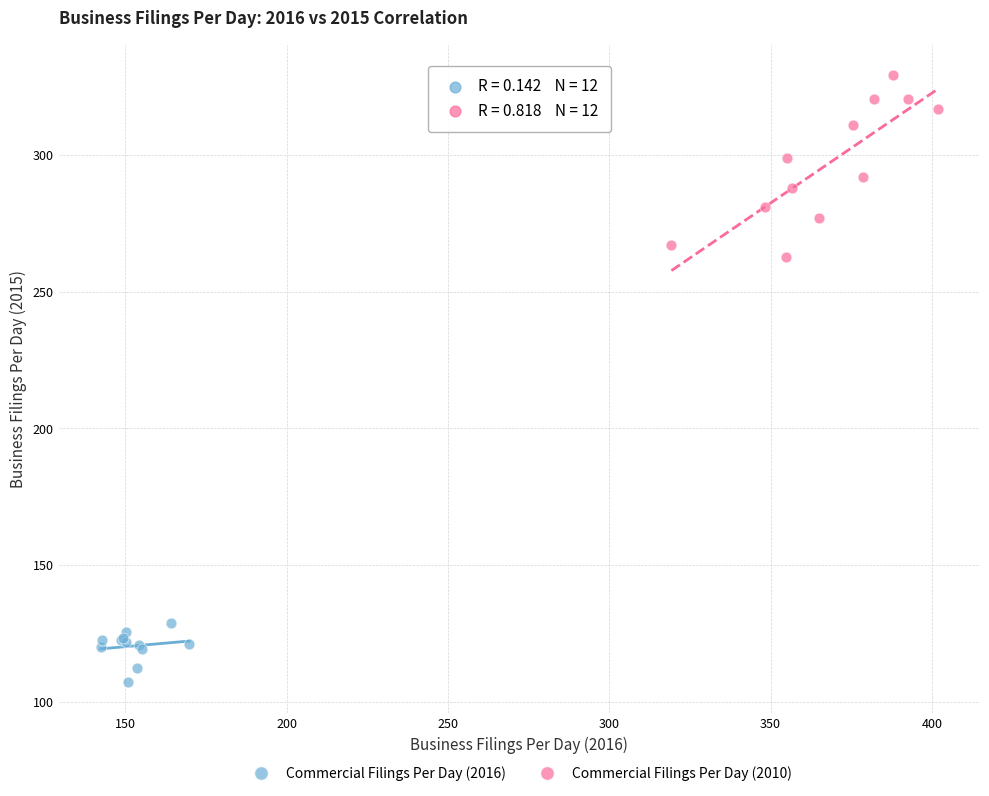

Which series reaches the minimum Y coordinate?

Commercial Filings Per Day (2016)